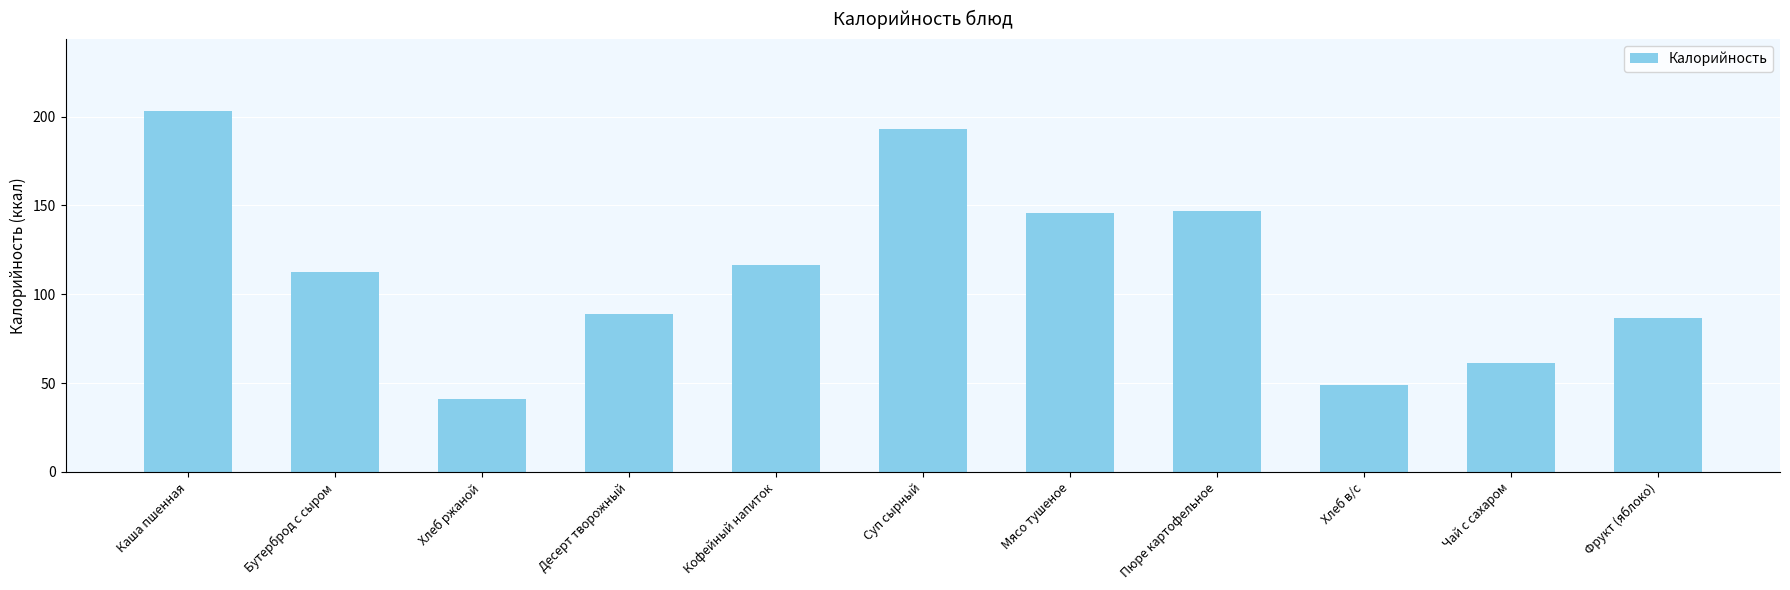

At which label is the value closest to 122?

Кофейный напиток